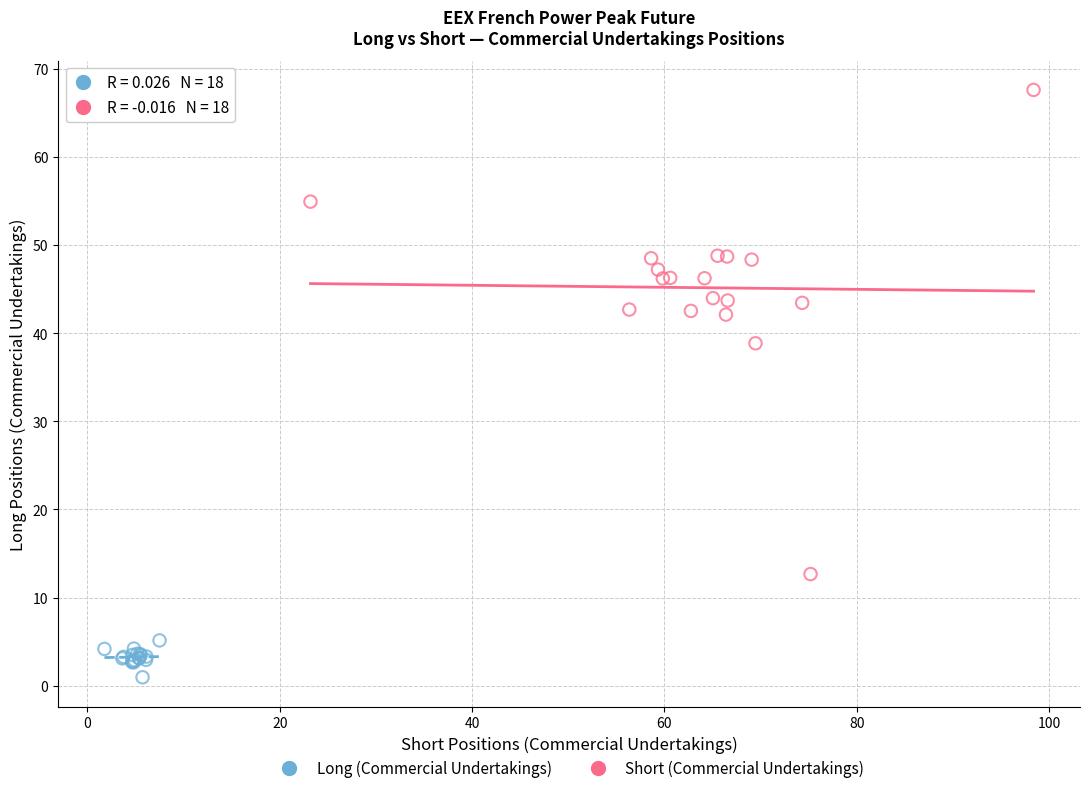

Which series reaches the minimum Y coordinate?

Long (Commercial Undertakings)